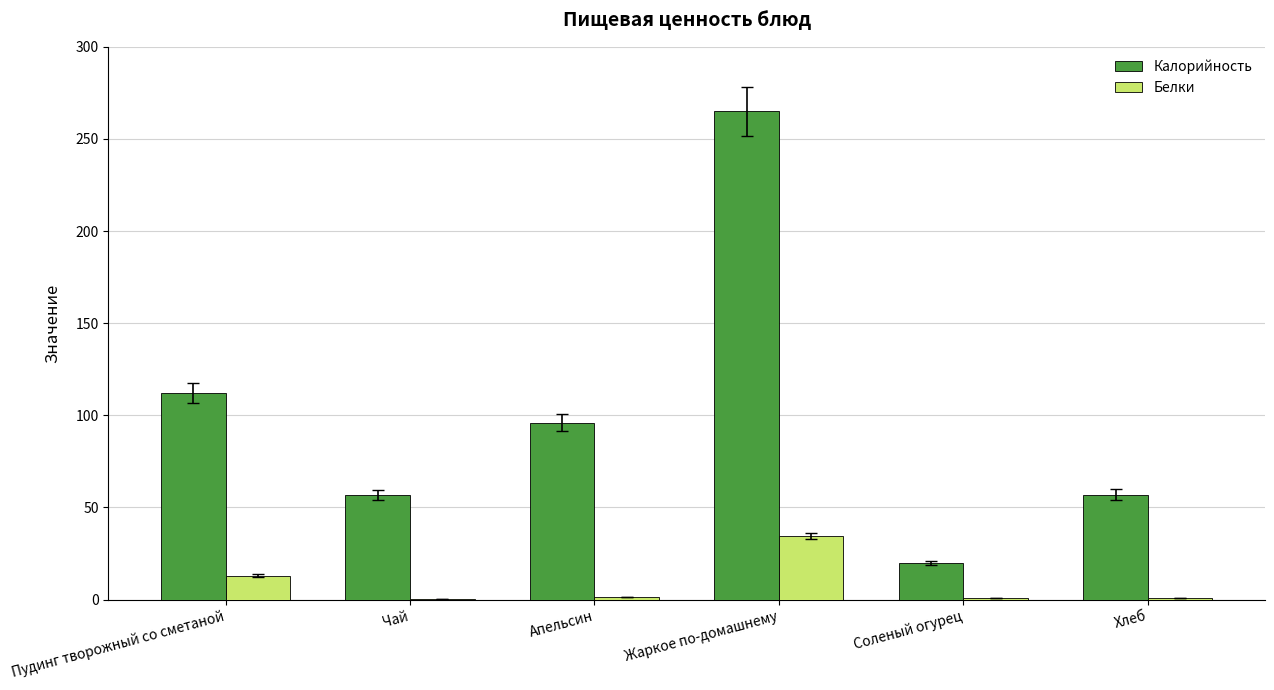

Between Пудинг творожный со сметаной and Соленый огурец, which series saw the biggest shift?

Калорийность